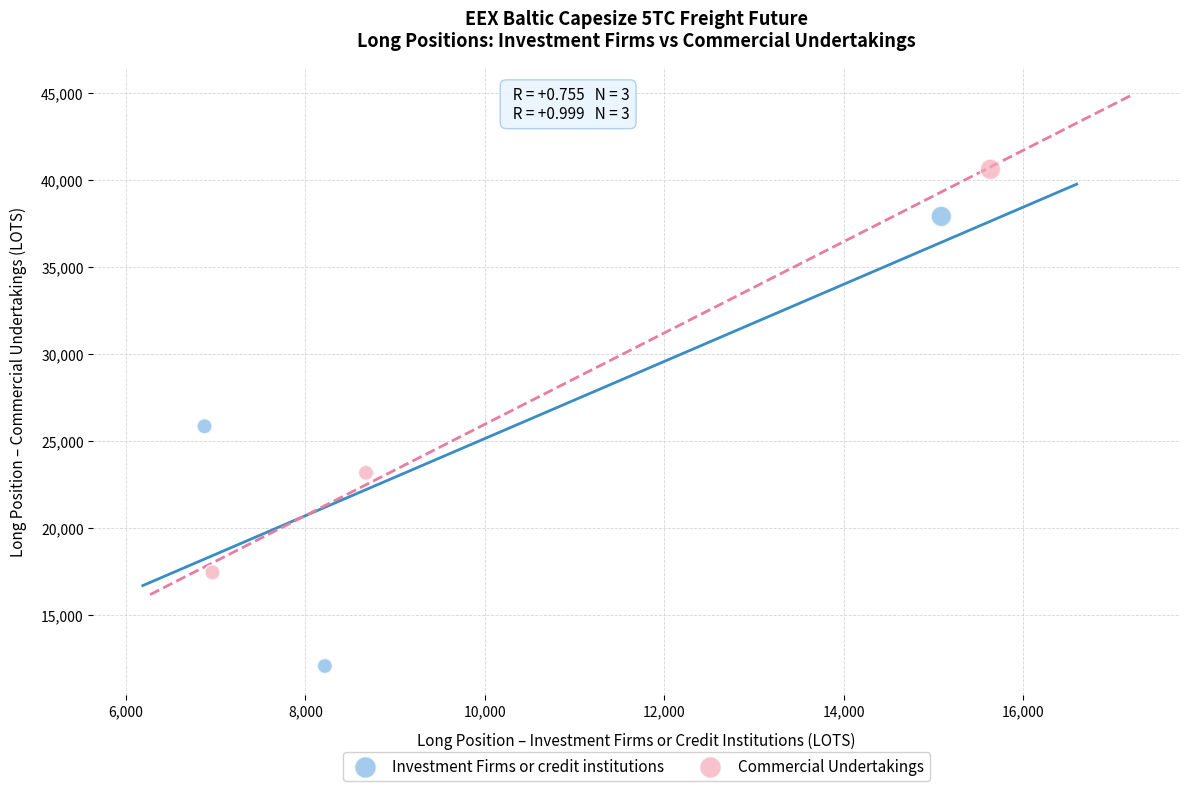

Which series has the largest Y range (max minus min)?

Investment Firms or credit institutions